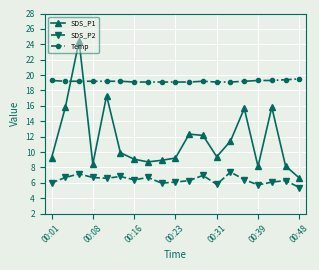

What is the greatest value displayed?

24.4